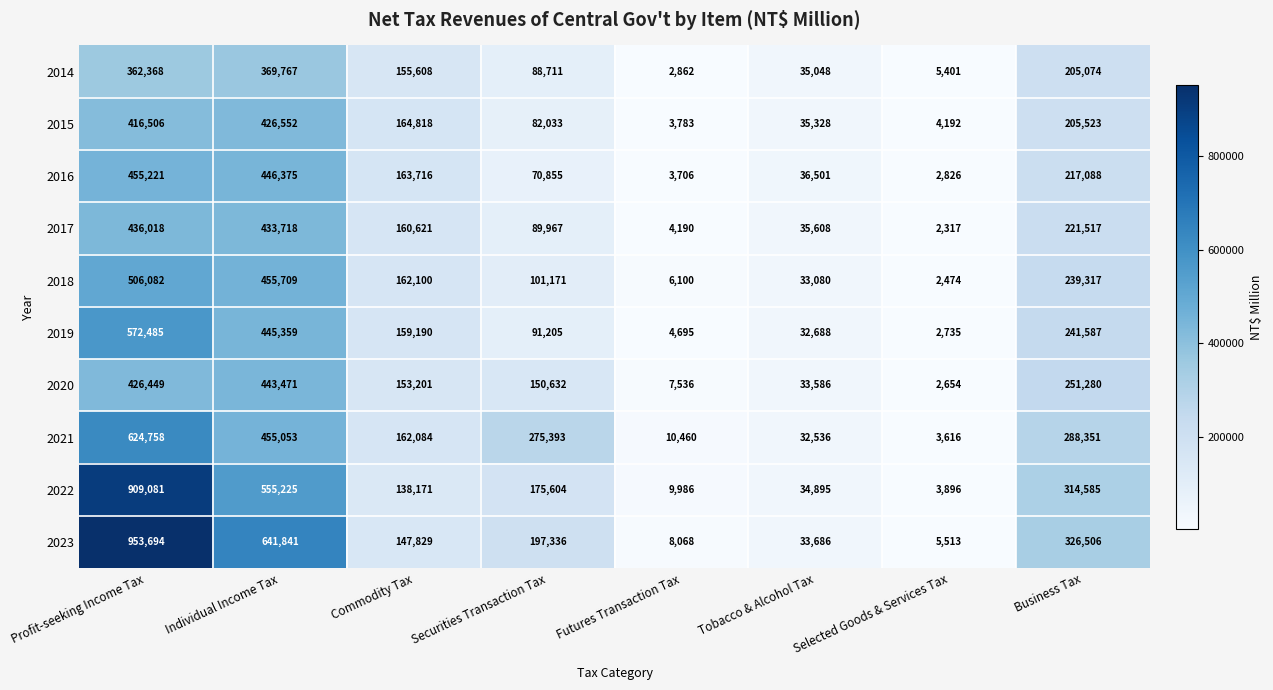

At which category is the sum across all series the highest?

Profit-seeking Income Tax